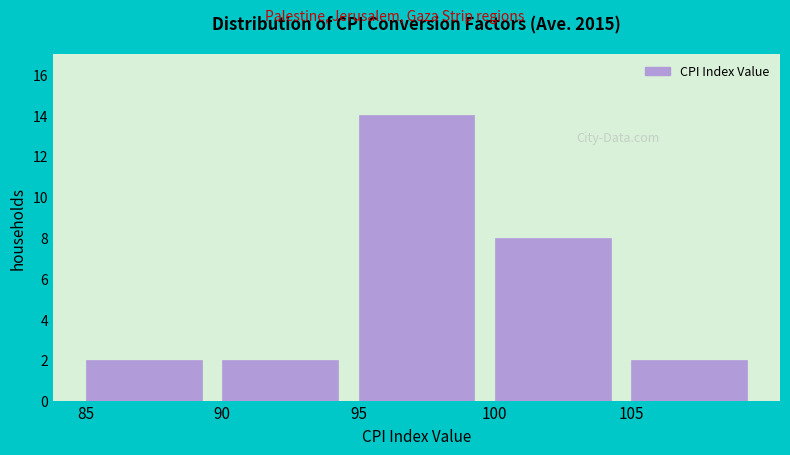

How tall is the bar that spans 85 to 90 on the x-axis? The values are not printed on the chart, so give them approximately, as read against the axis.

2